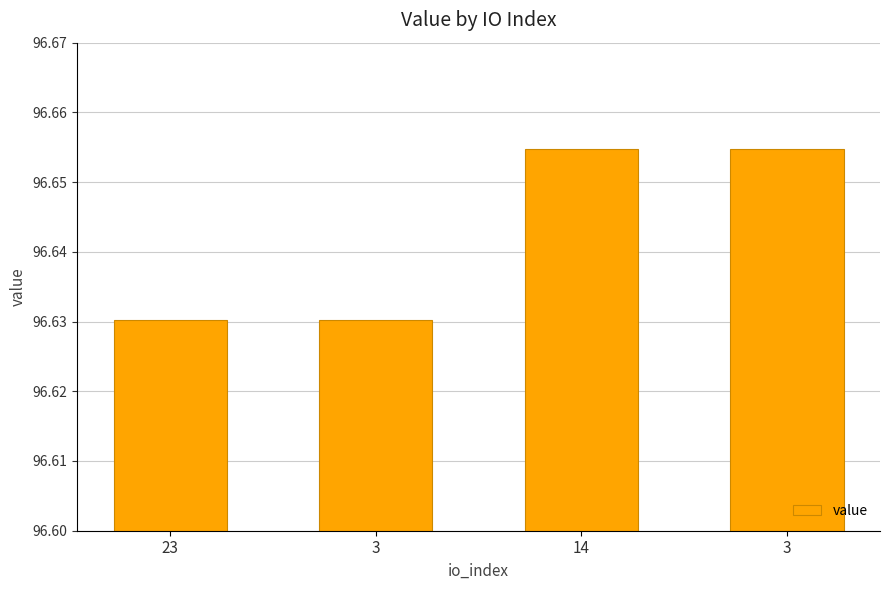

Count the number of data series in this chart.

1